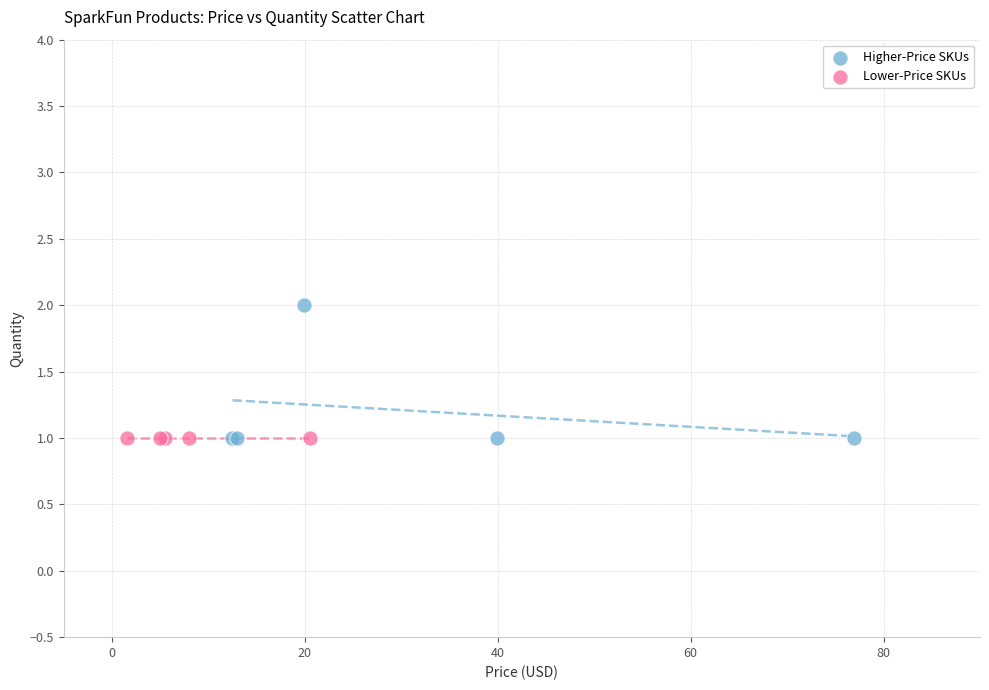

What are all the series names shown in the legend?

Higher-Price SKUs, Lower-Price SKUs